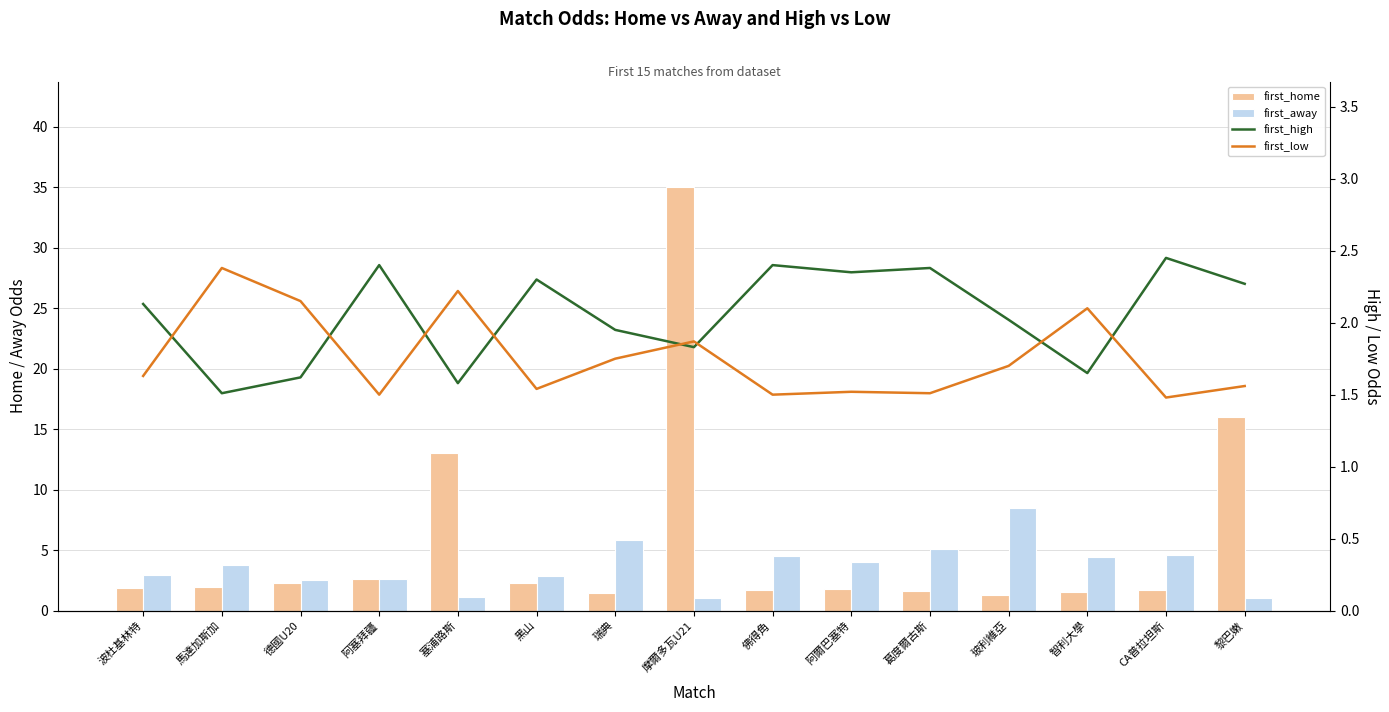

What is the difference between the first_low values at 瑞典 and 摩爾多瓦U21?

0.1